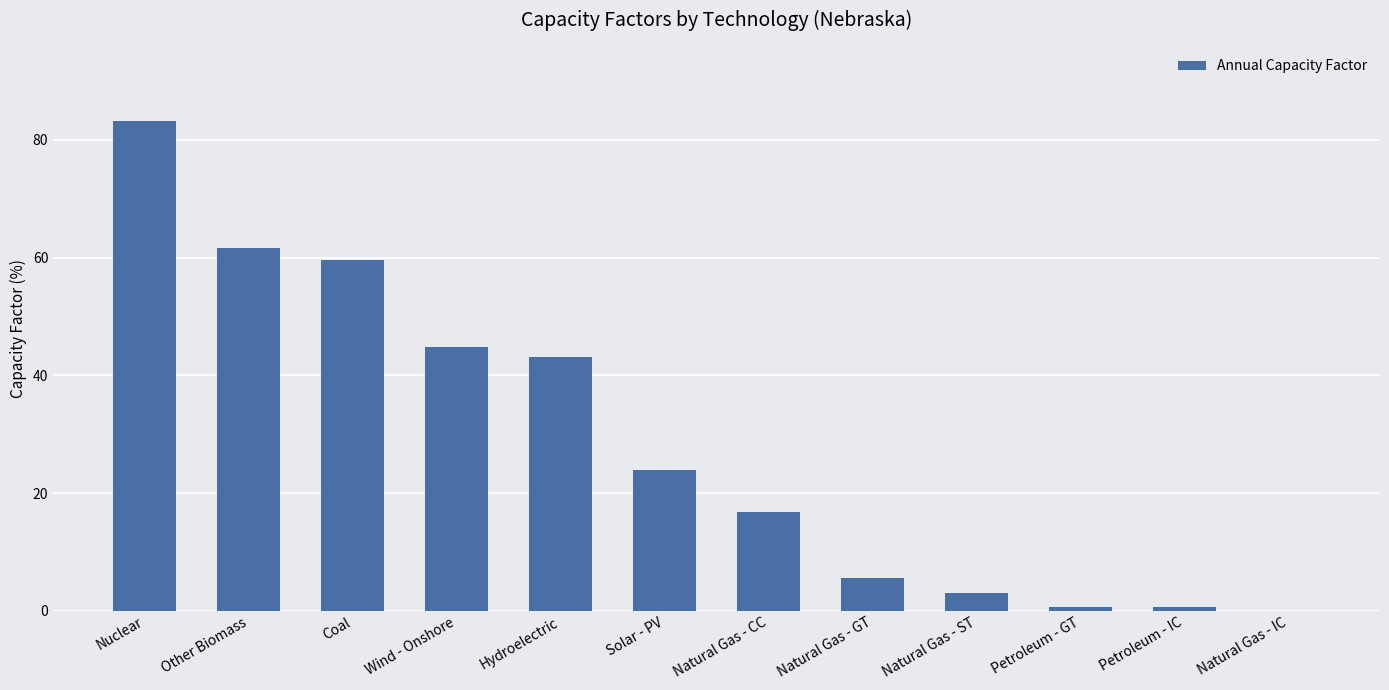

True or false: the data shows 5.6 at Natural Gas - GT.

True